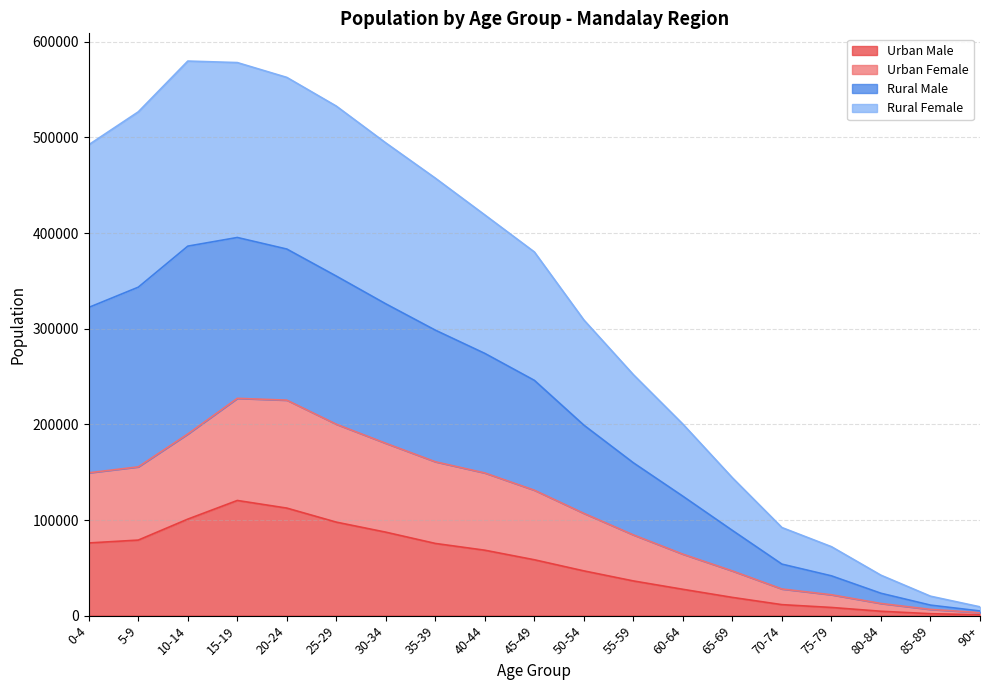

True or false: Urban Female and Rural Male intersect in this chart.

False